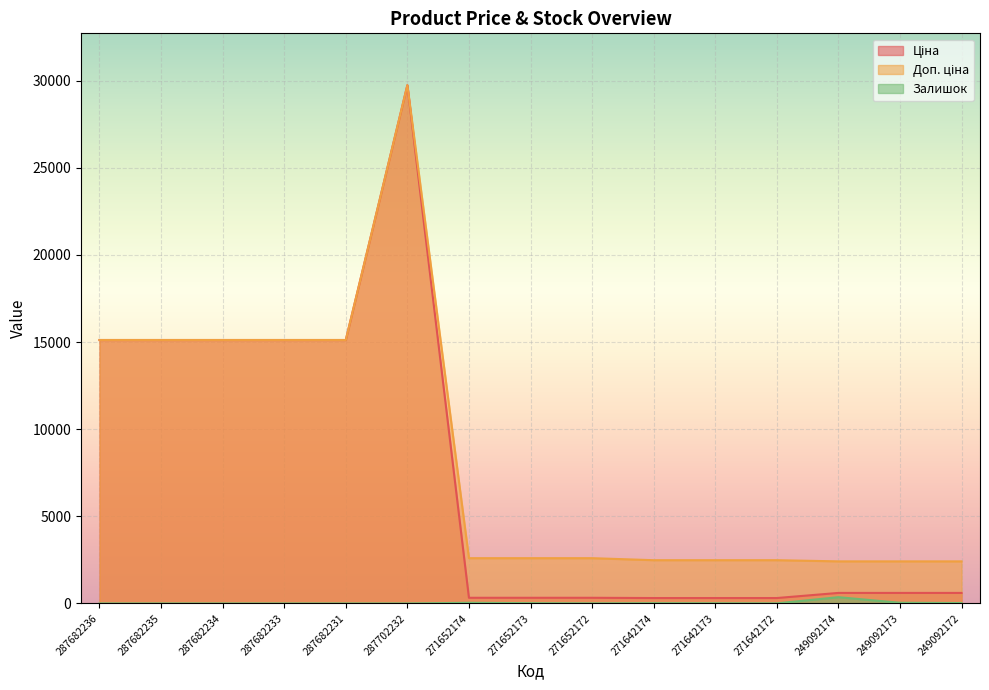

Reading right to left, what are all the values shown in this chart?

Ціна: 603.7	603.7	603.7	310.3	310.3	310.3	324.8	324.8	324.8	29747.2	15120.0	15120.0	15120.0	15120.0	15120.0
Доп. ціна: 2414.8	2414.8	2414.8	2482.4	2482.4	2482.4	2598.3	2598.3	2598.3	29747.2	15120.0	15120.0	15120.0	15120.0	15120.0
Залишок: 22.0	39.0	359.0	5.0	10.0	14.0	5.0	15.0	37.0	0.0	0.0	0.0	0.0	0.0	0.0